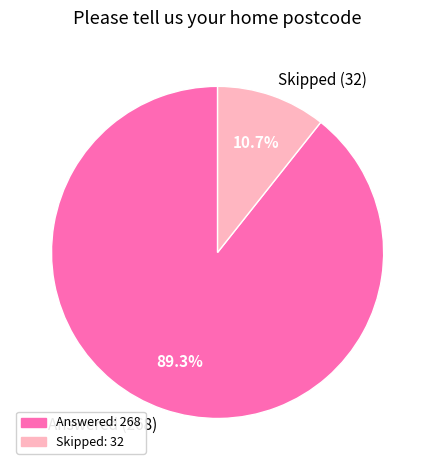

Which slice is the largest?

Answered